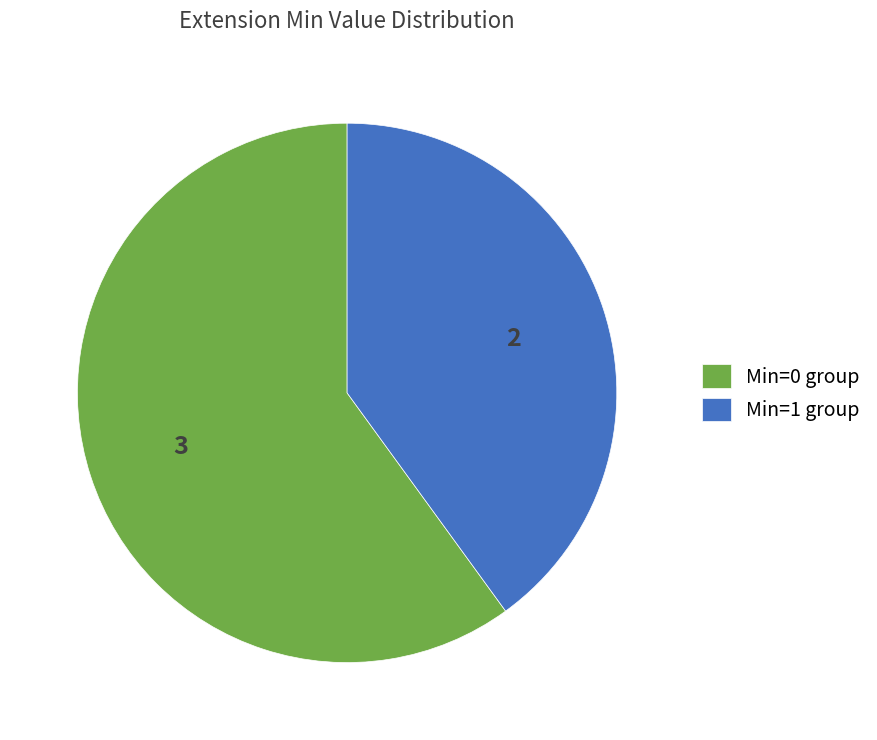

Is it true that Min=1 group is 40% of the pie?

True